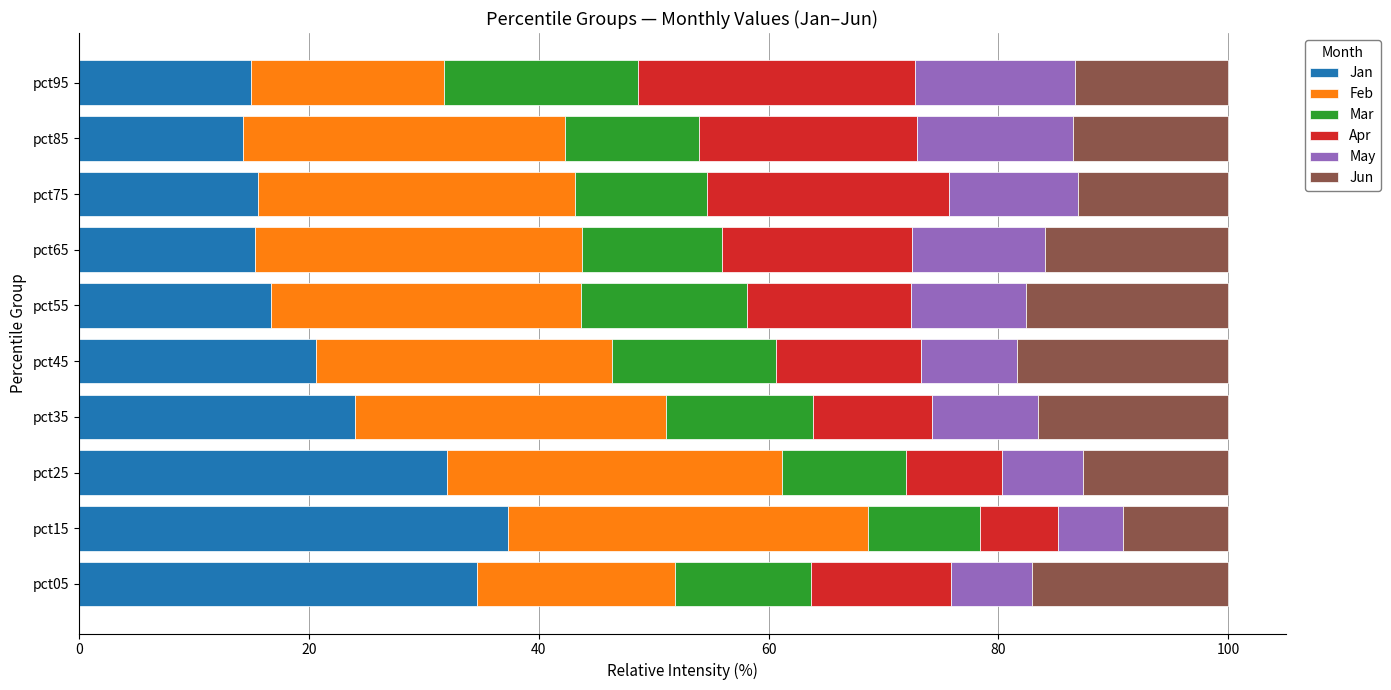

What is the total value across all series at pct15?

100.0